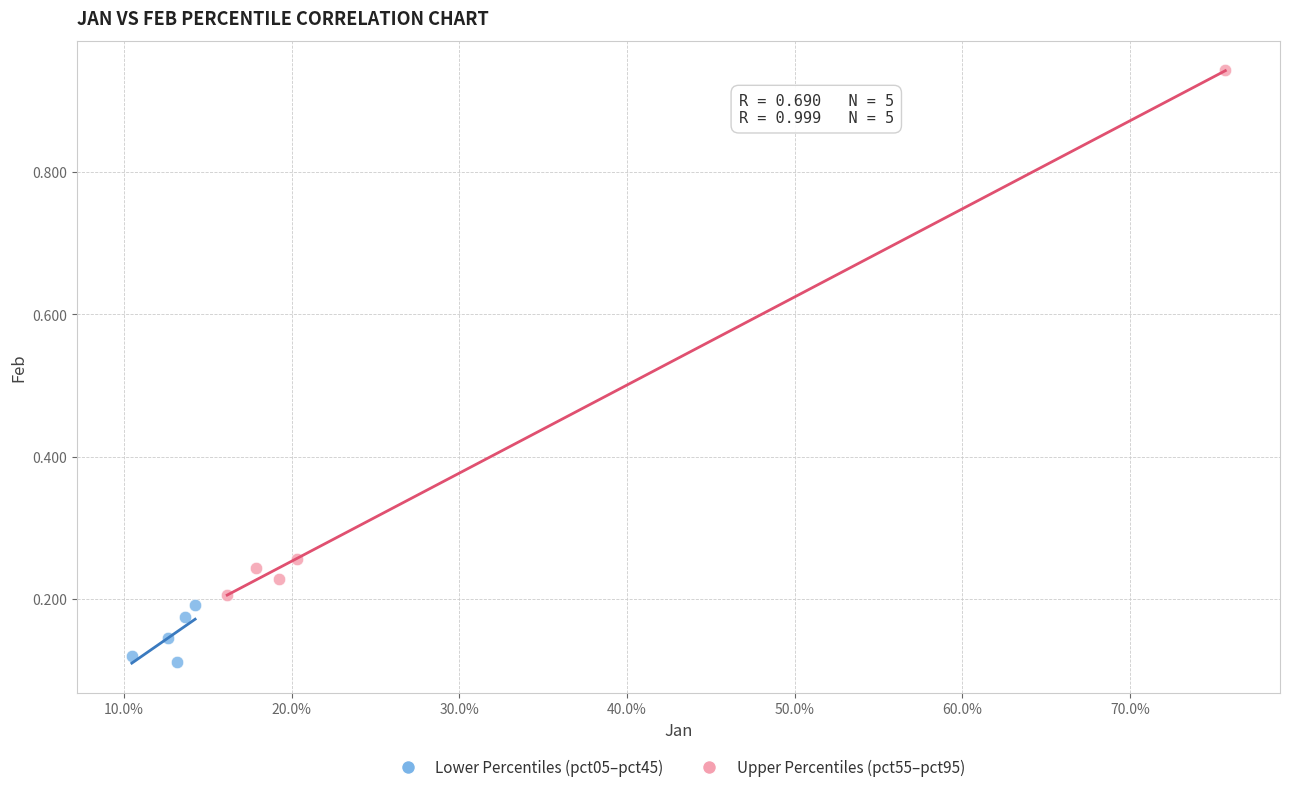

Which series has the widest spread of Y values?

Upper Percentiles (pct55–pct95)